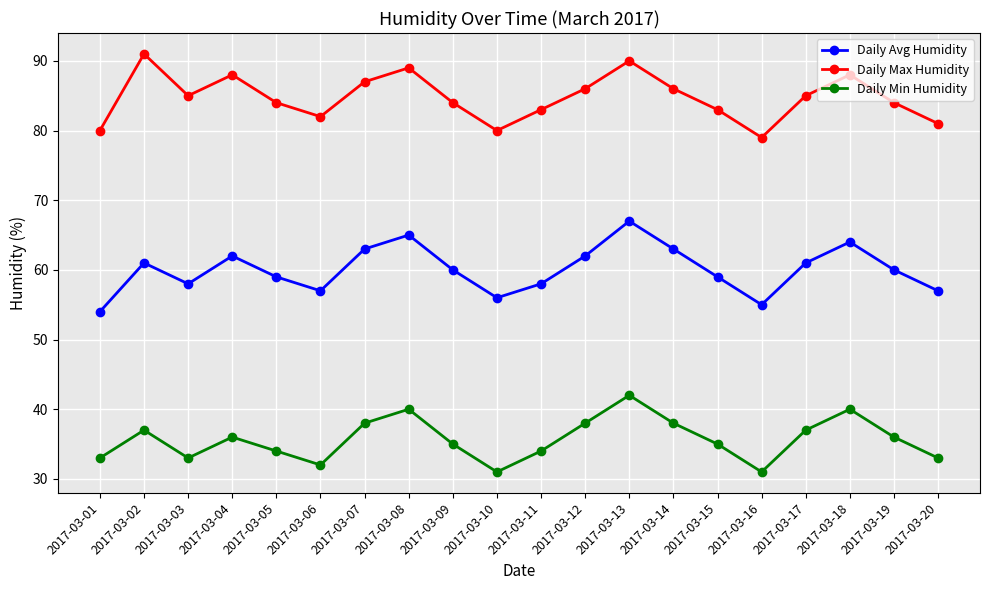

What is the value of the Daily Max Humidity point at the 3rd from the left?

85